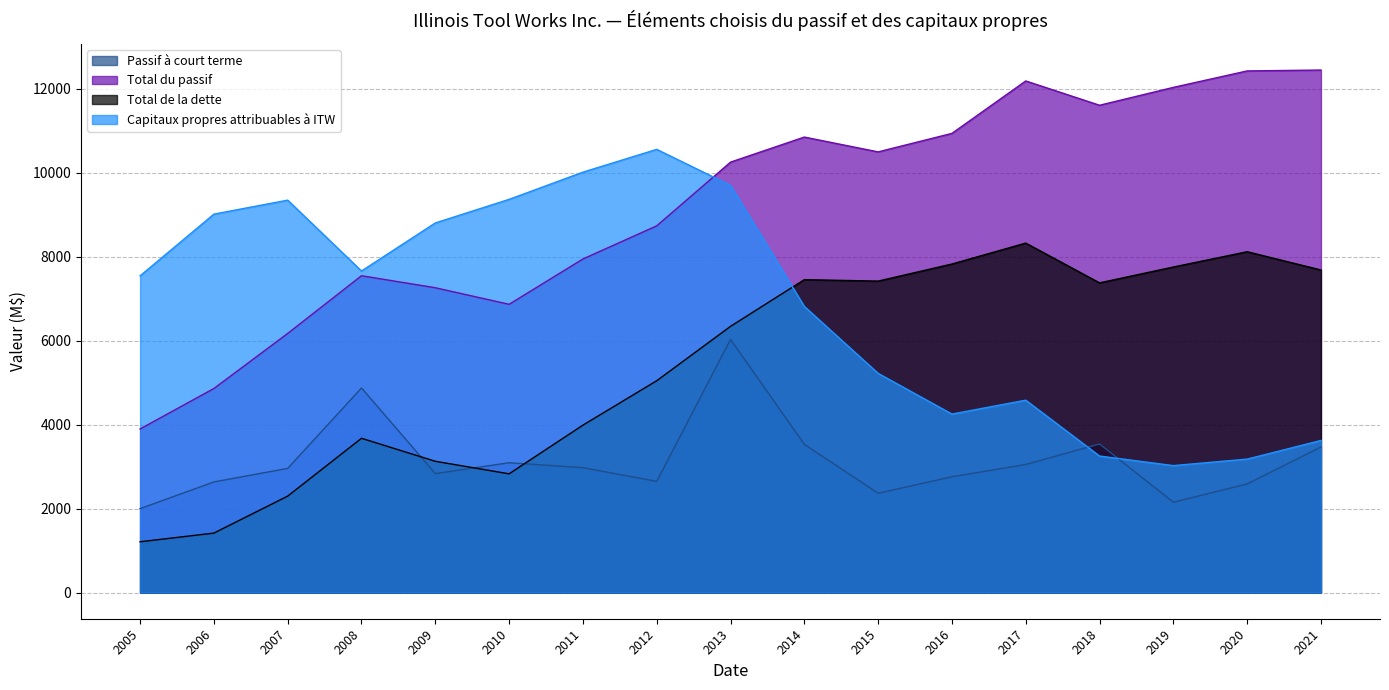

Is it true that Total du passif equals 6869 at 2010?

True